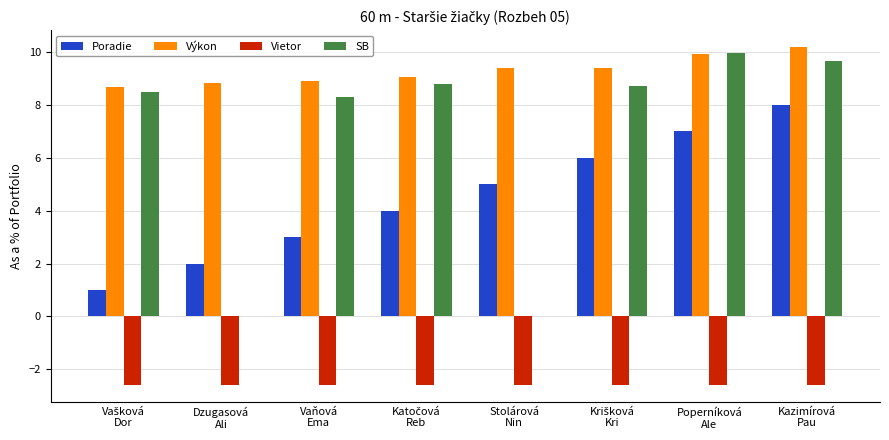

Which series has the largest total across all categories?

Výkon